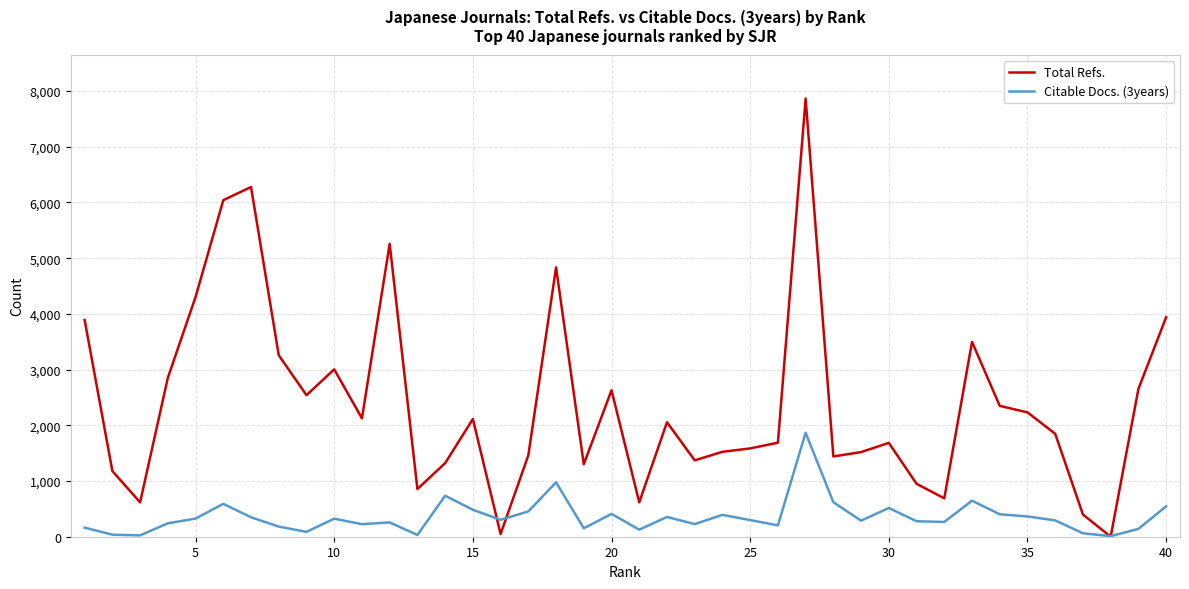

What is the greatest value displayed?

7865